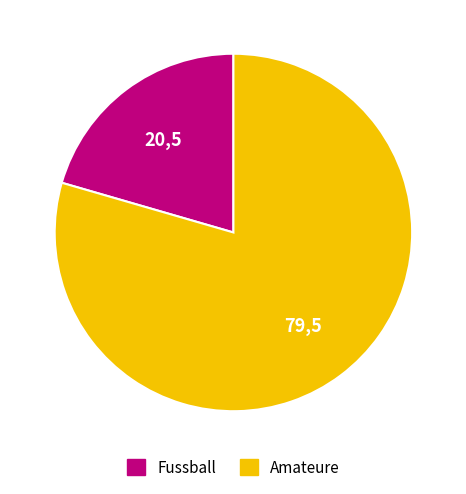

Combined, do Fussball and Amateure account for over 50%?

Yes